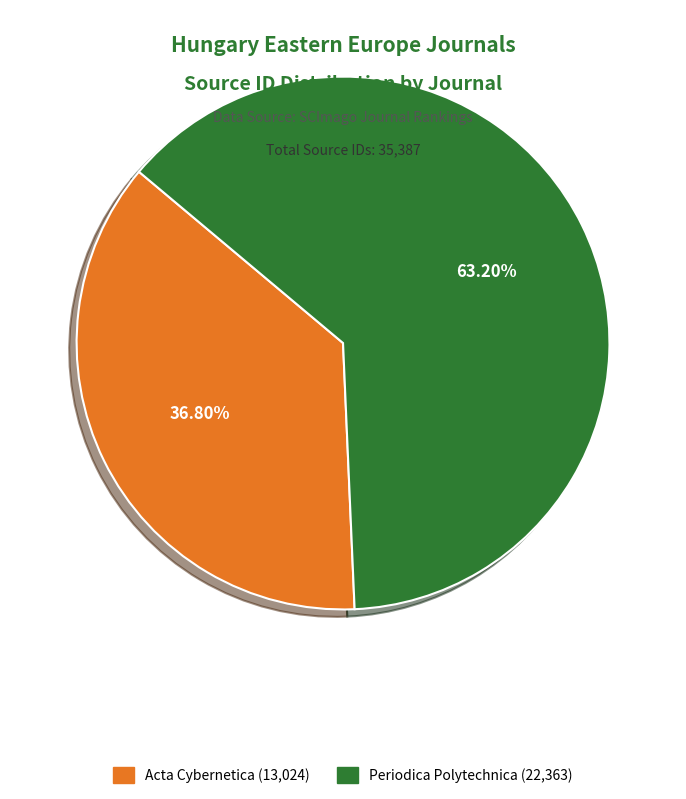

Count the number of slices in the pie.

2